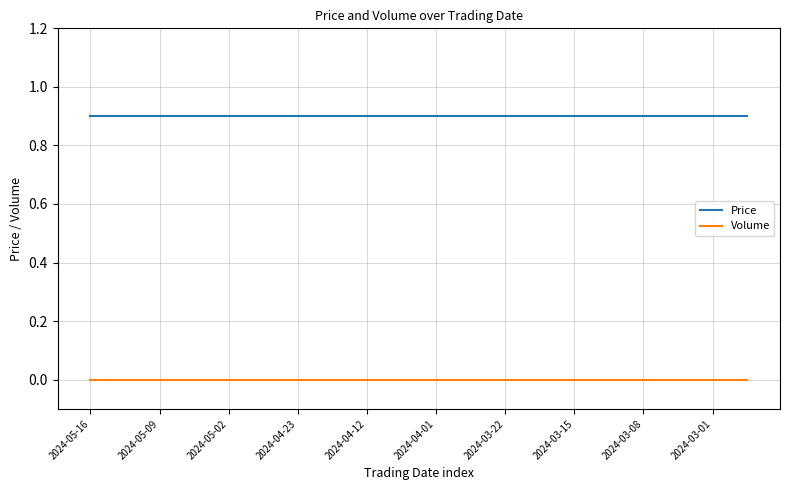

List the series in order of their overall mean, highest first.

Price, Volume